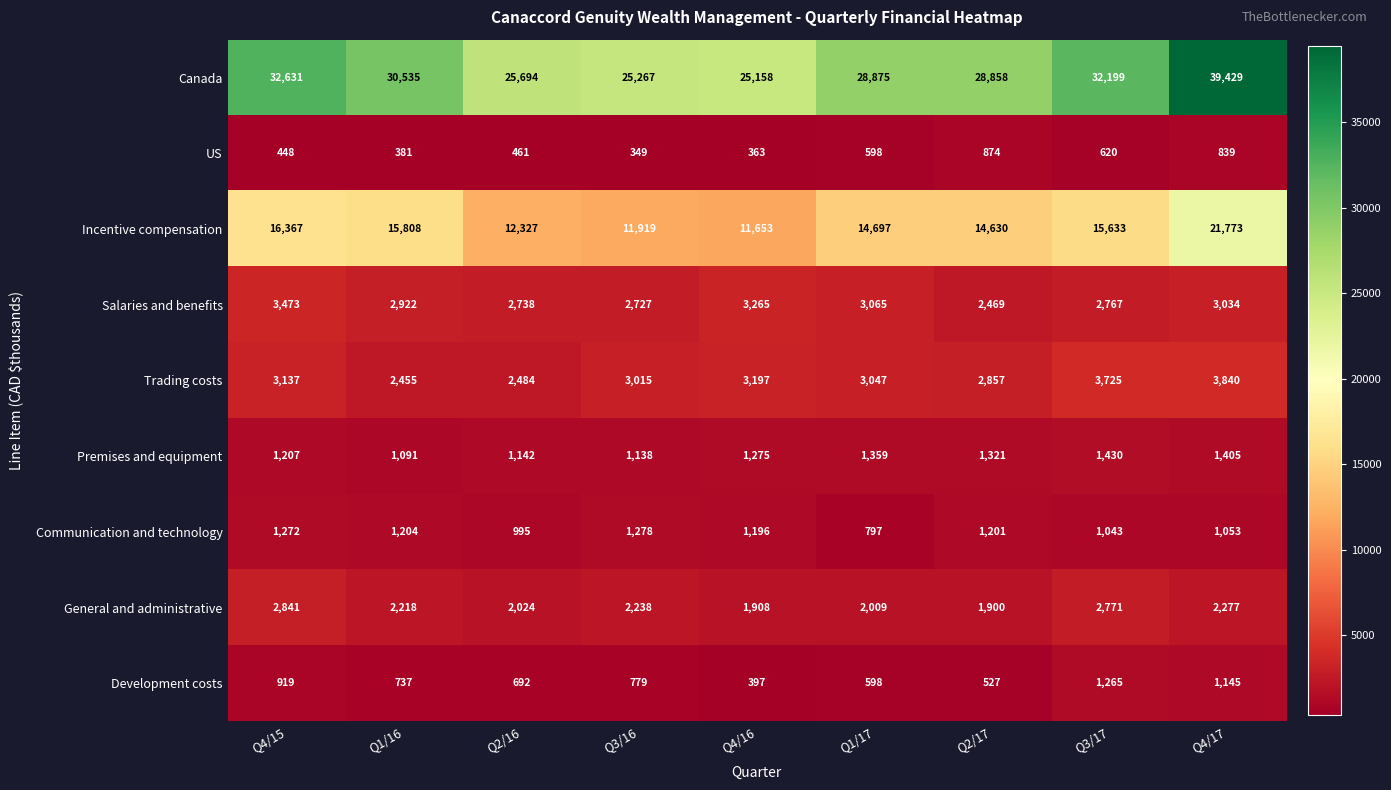

What is the difference between the Canada values at Q4/16 and Q4/17?

14271